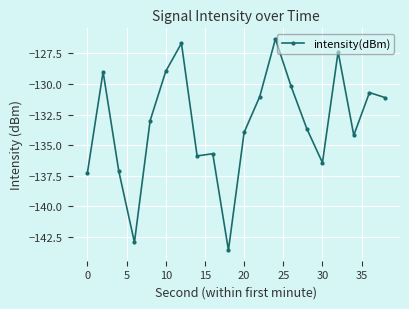

Count the number of categories in the chart.

20